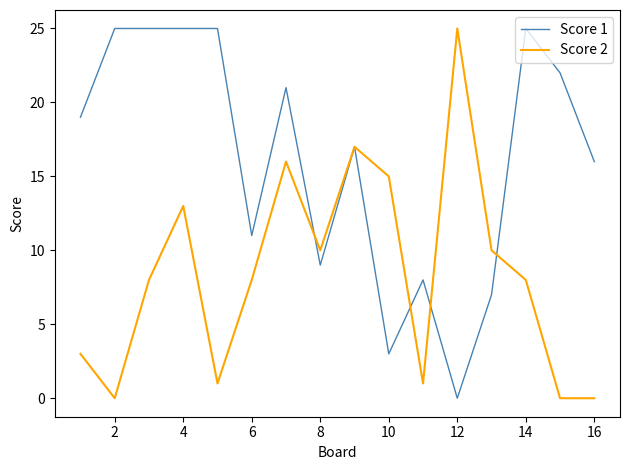

Rank the series by their average value, from highest to lowest.

Score 1, Score 2